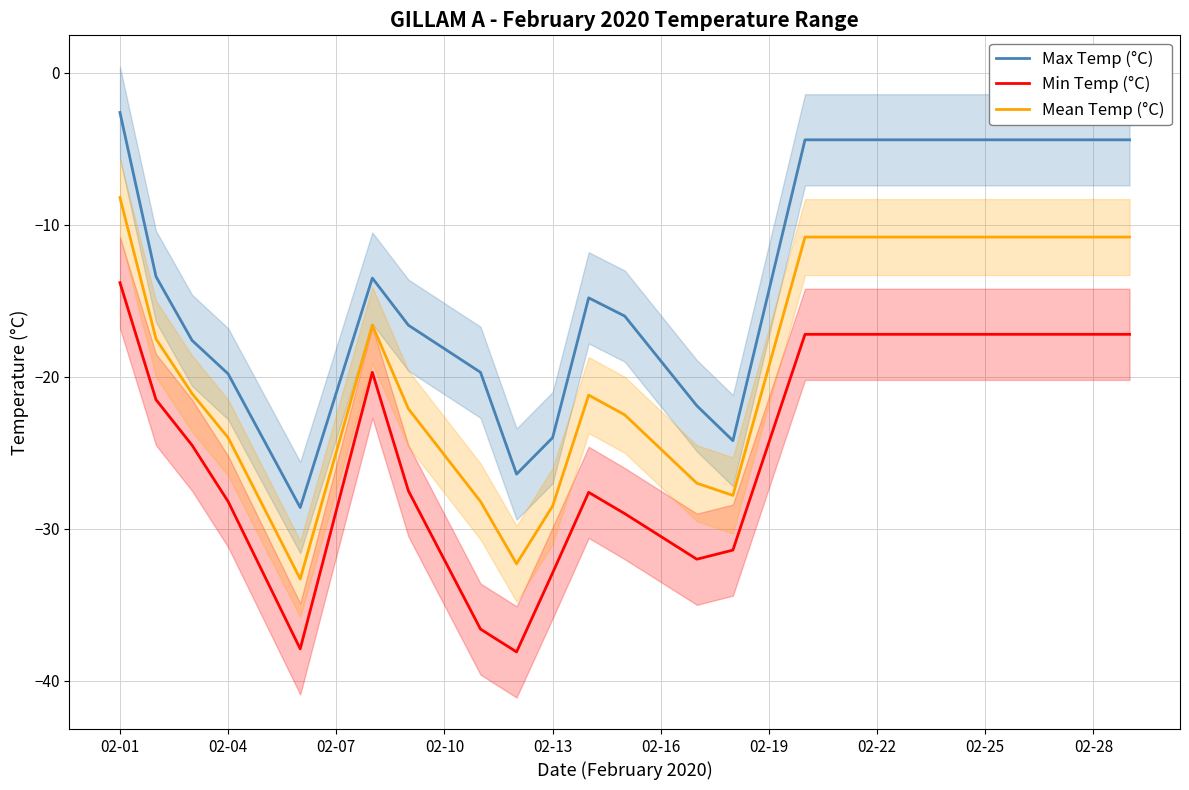

How many lines are shown in the chart?

3